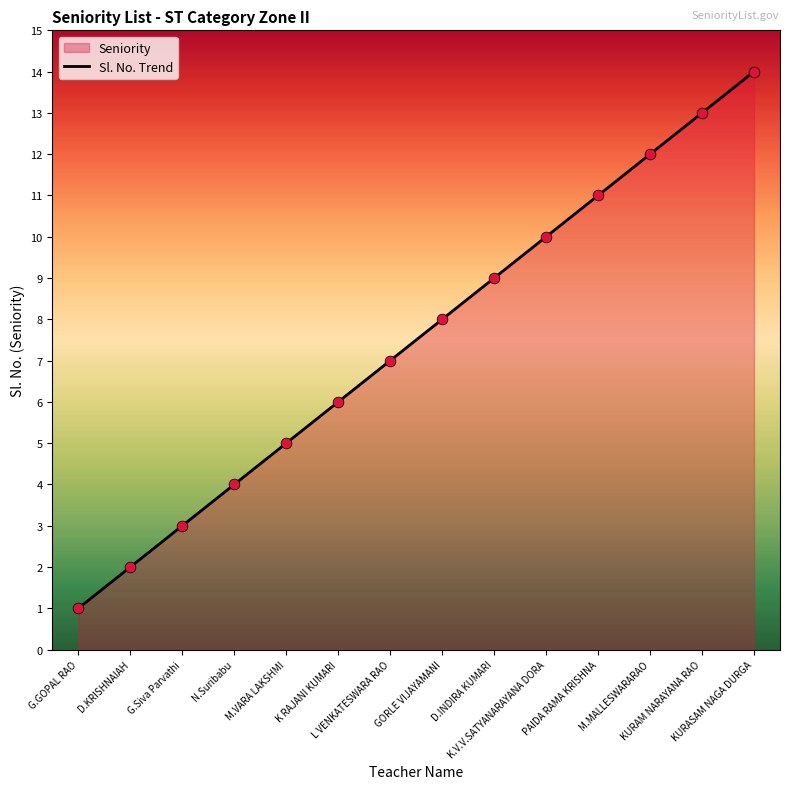

What is the change in value from G.GOPAL RAO to KURAM NARAYANA RAO?

+12